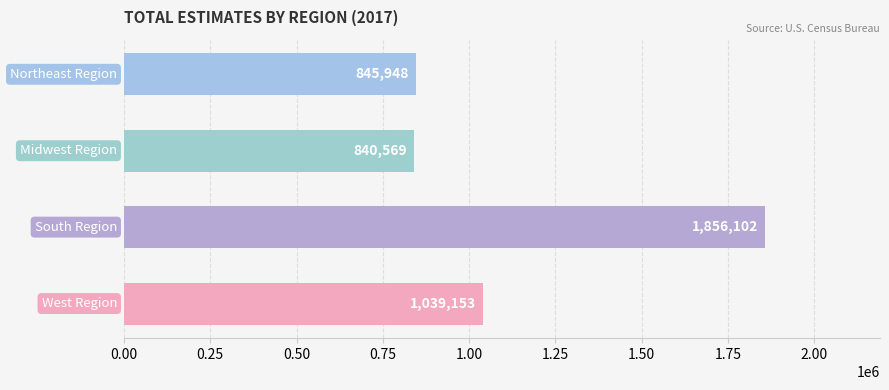

What is the smallest value displayed?

840569